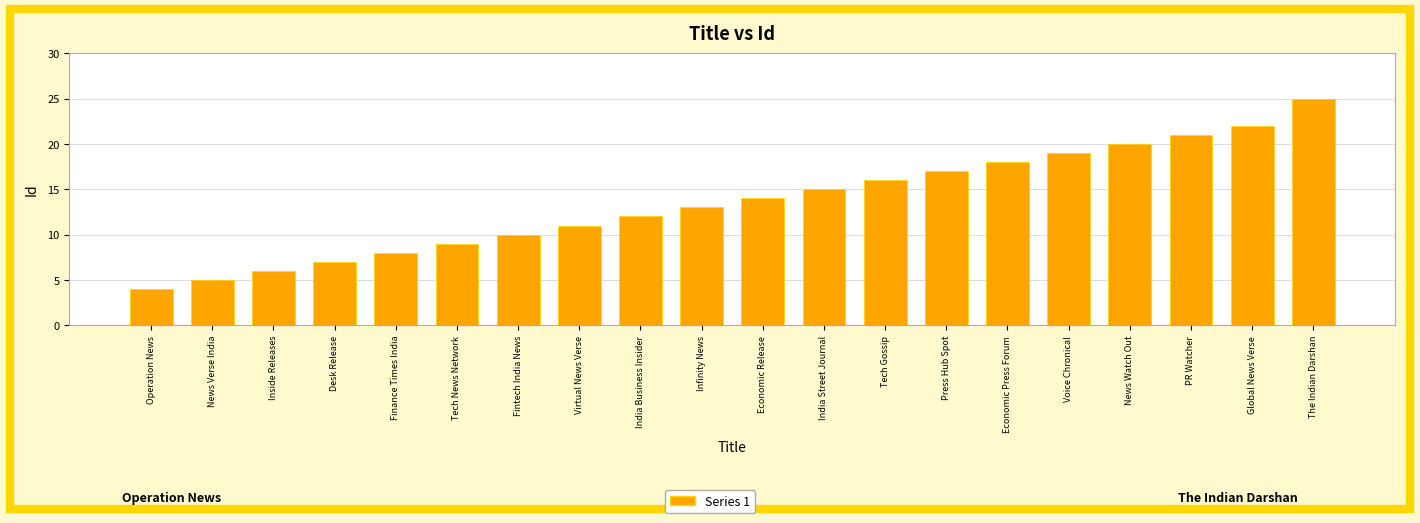

What is the difference between the maximum and second lowest values?

20